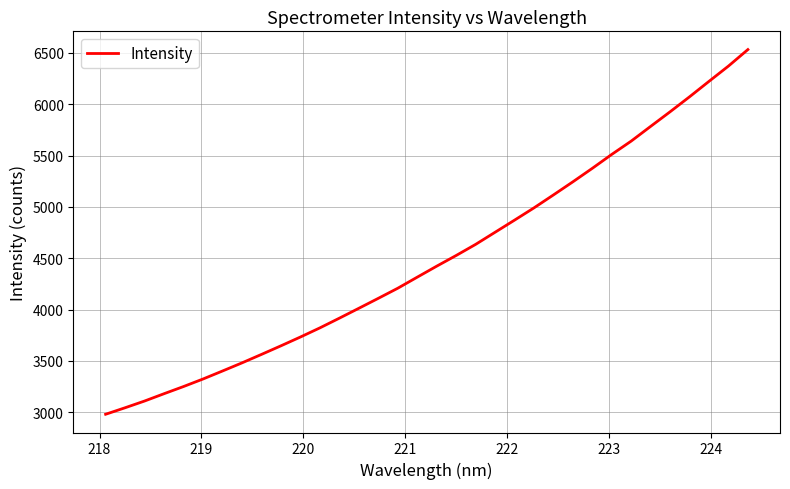

What is the difference between the maximum and minimum values?

3553.6